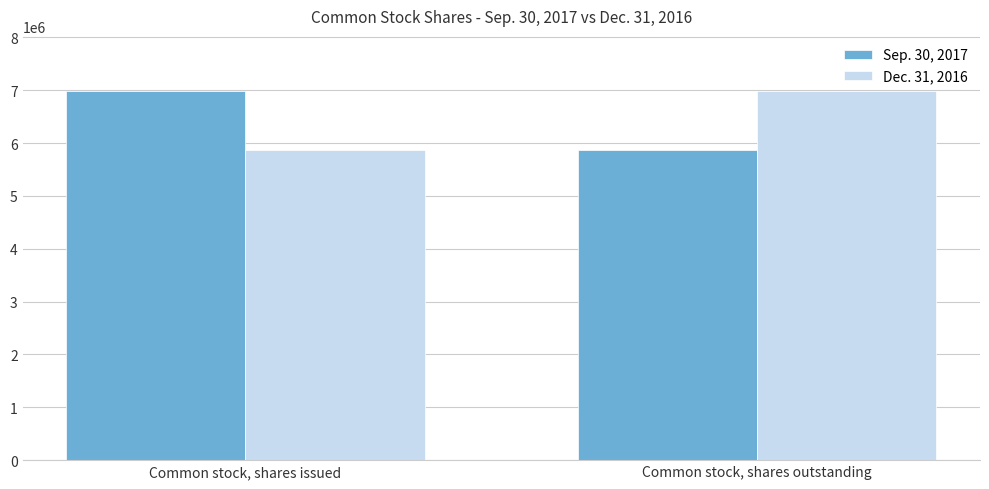

What is the spread (max minus min) of values at Common stock, shares issued?

1104464